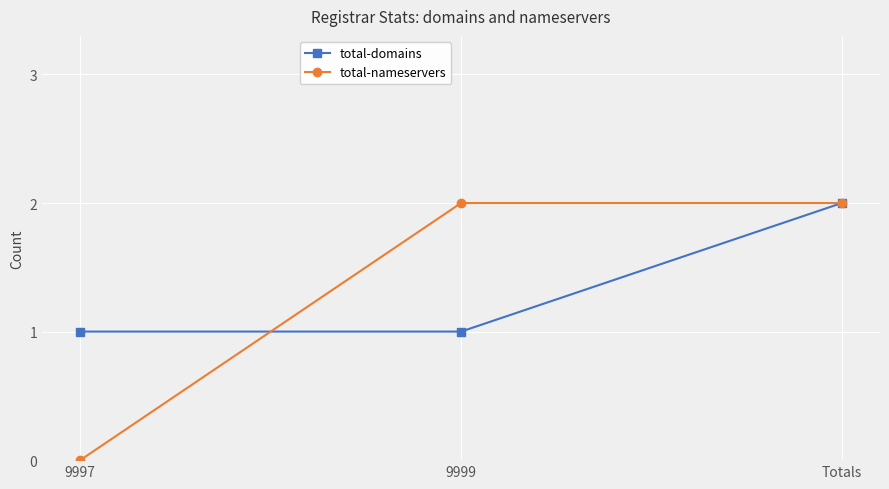

What is the average value of the total-domains series?

1